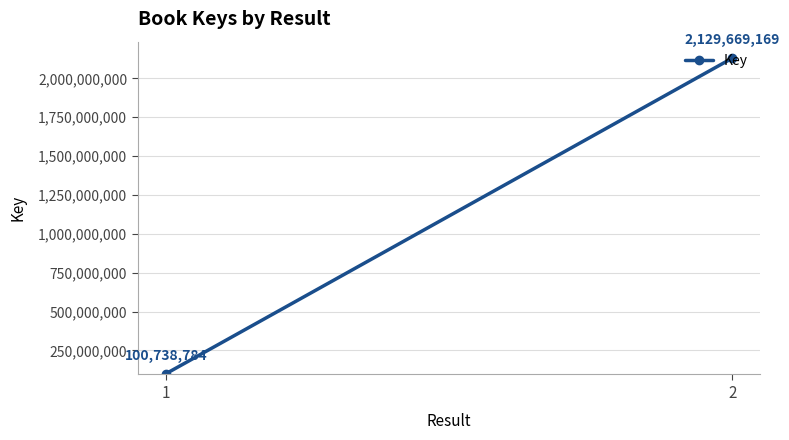

What is the maximum value shown in the chart?

2129669169